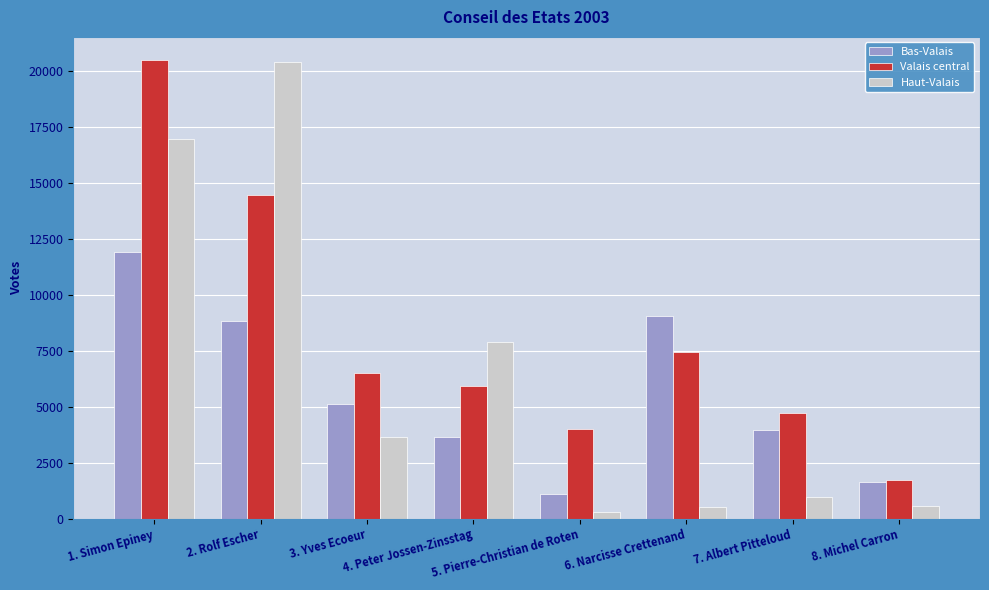

Which series has the largest range (max minus min)?

Haut-Valais